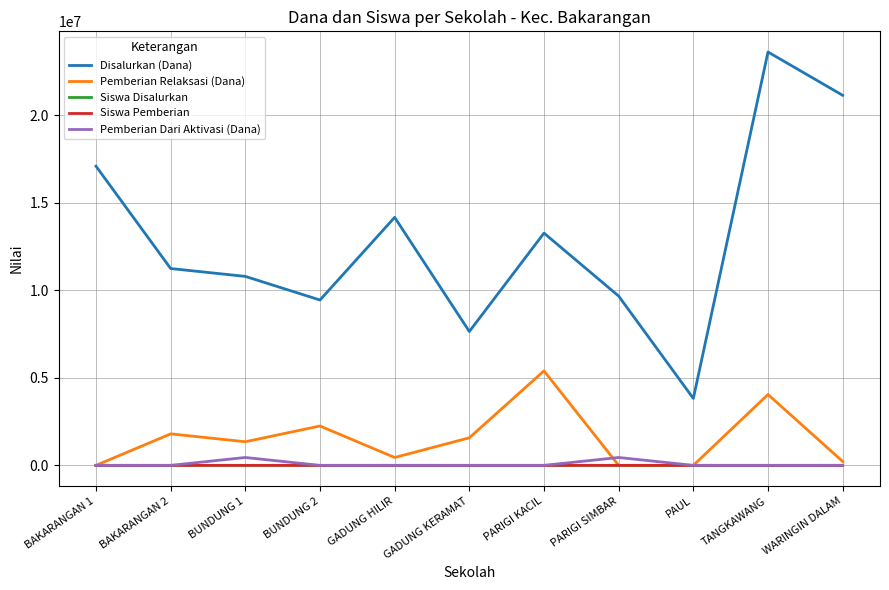

What is the total value across all series at GADUNG HILIR?

14625070